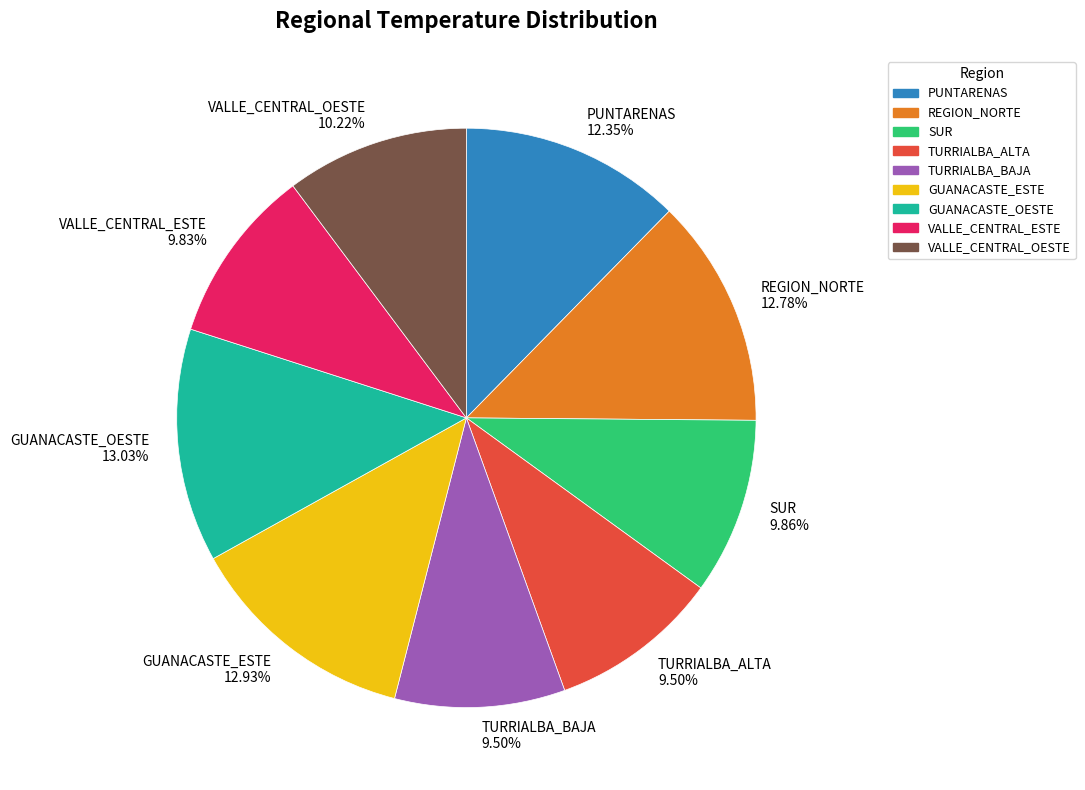

Approximately how many times larger is the value at REGION_NORTE compared to GUANACASTE_ESTE?

1.0